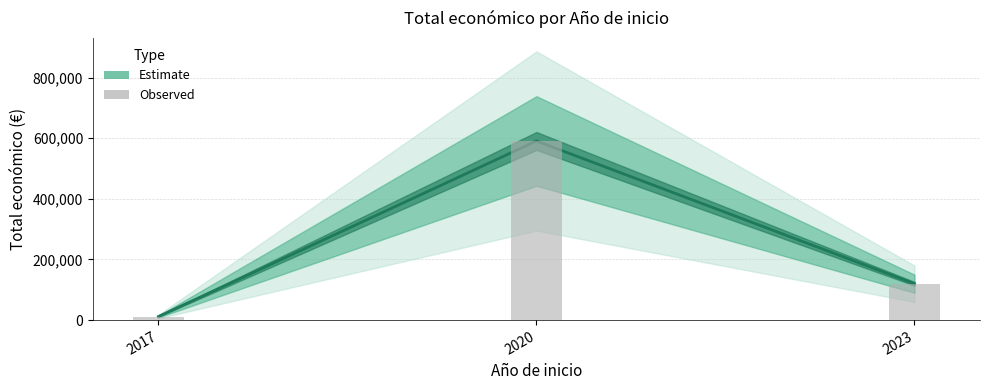

What is the difference between the second highest and minimum values?

108280